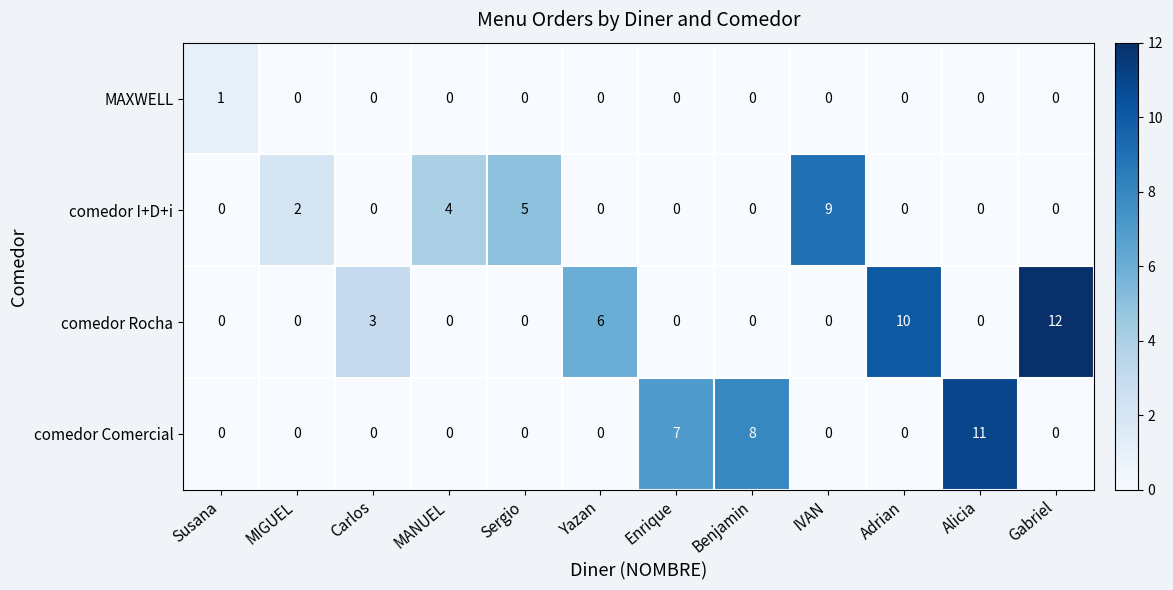

Which series has the largest total across all categories?

comedor Rocha